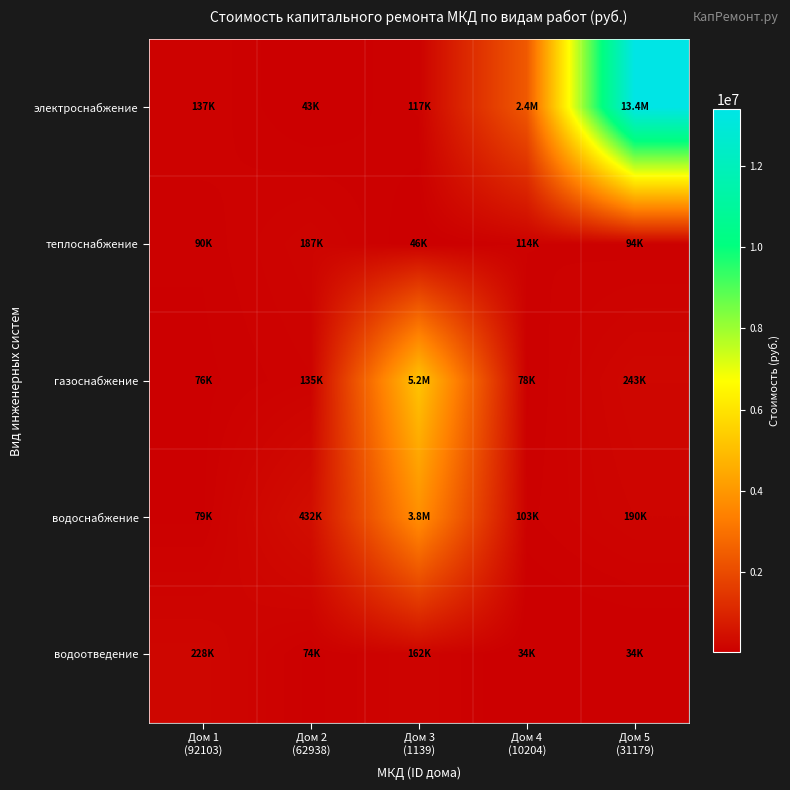

List the series in order of their peak value, highest first.

электроснабжение, газоснабжение, водоснабжение, водоотведение, теплоснабжение